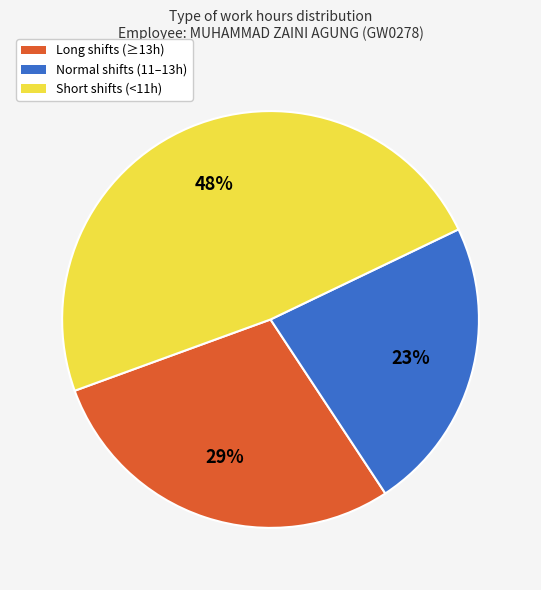

Is there a majority slice in this chart?

No